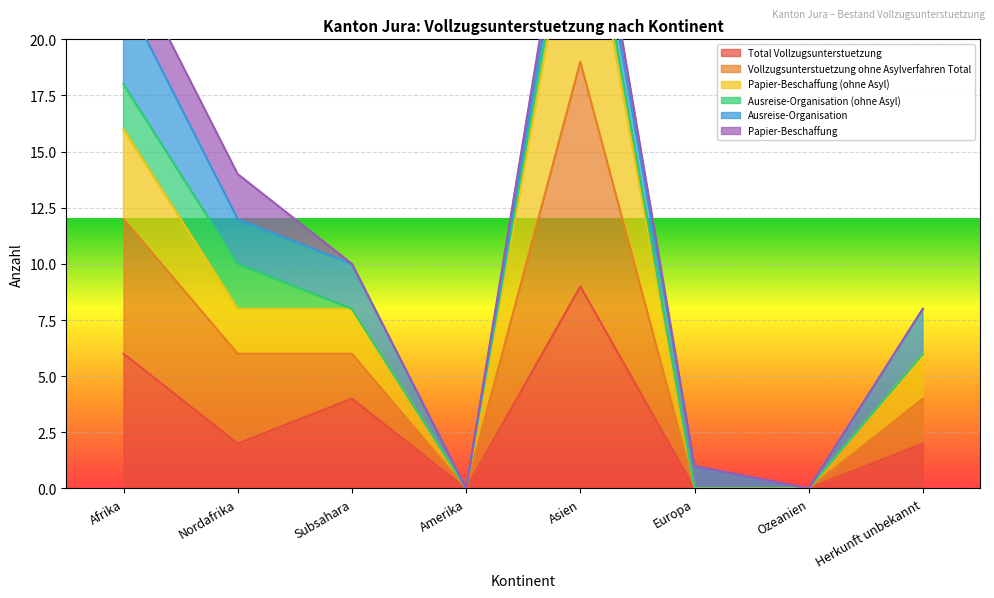

True or false: Total Vollzugsunterstuetzung has a value of 1 at Nordafrika.

False